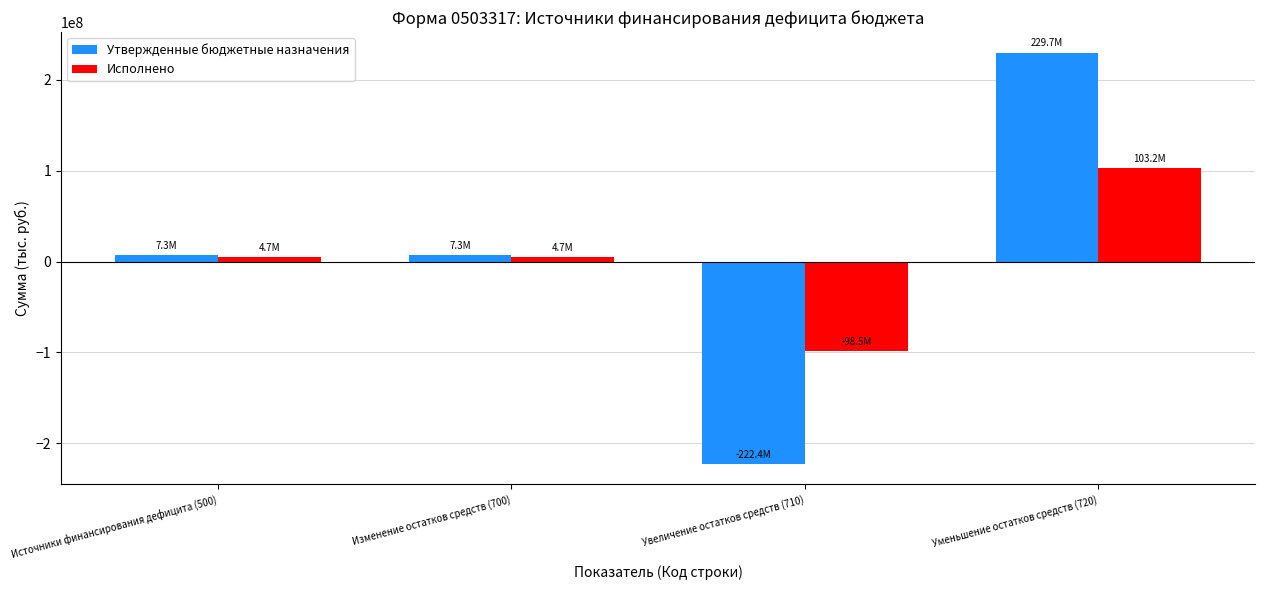

How many negative values does the Исполнено series have?

1